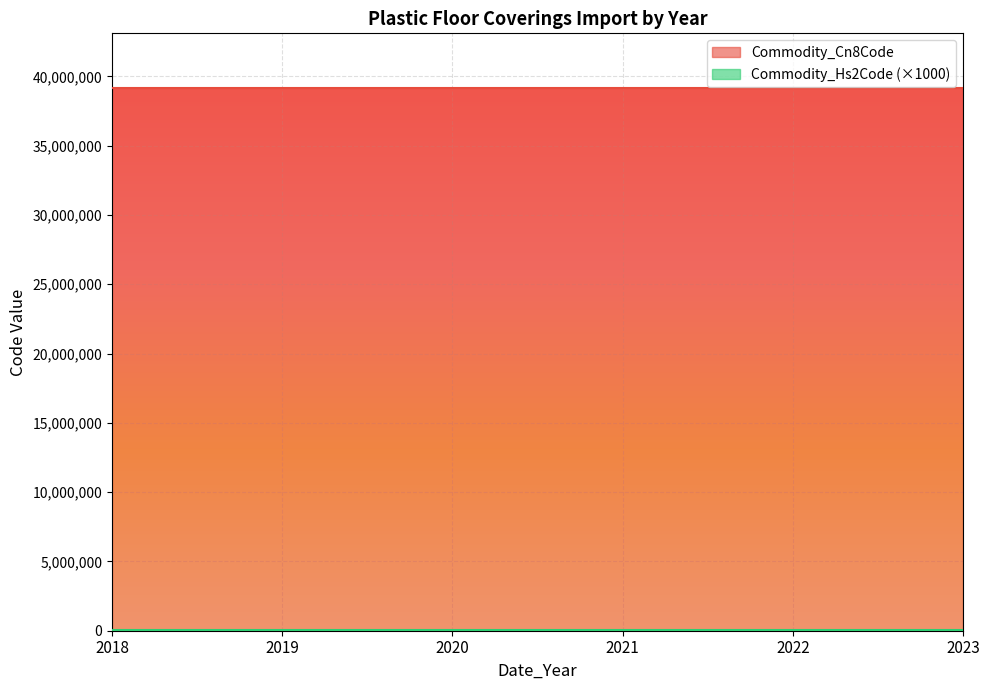

What is the sum of all Commodity_Hs2Code values?

234